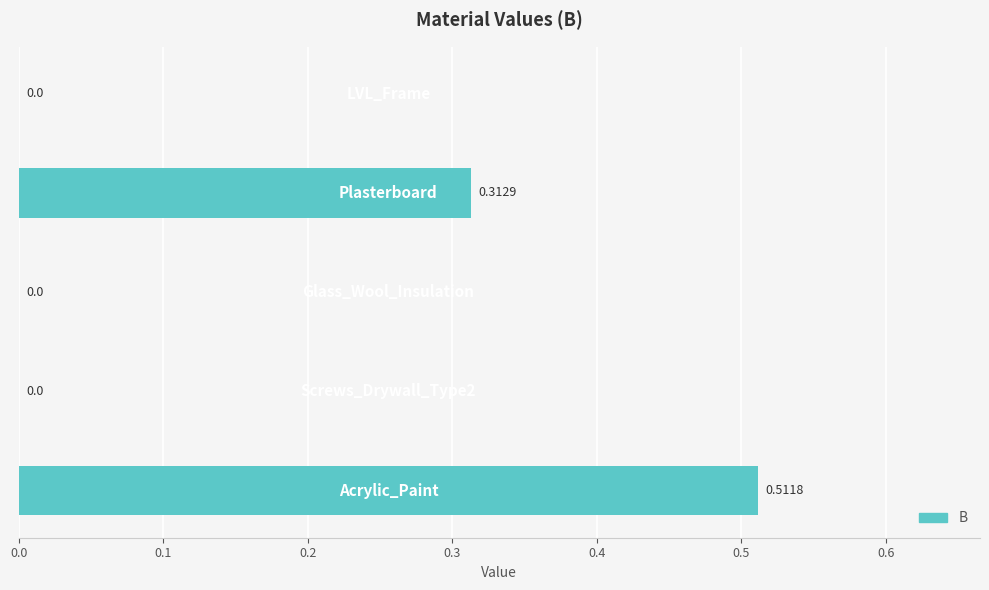

What is the sum of all values?

0.8